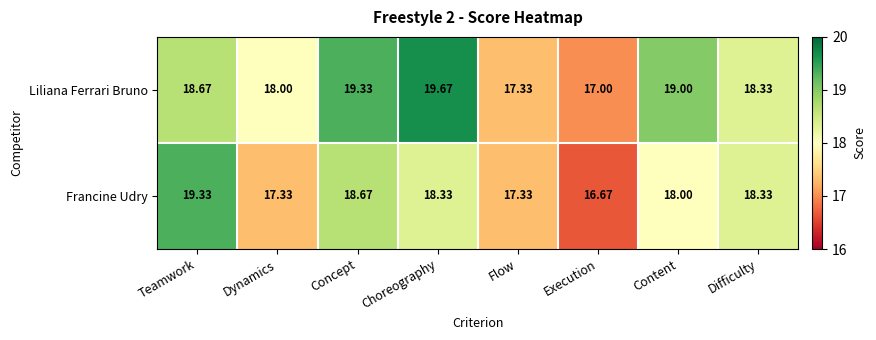

At which category does the chart reach its peak across all series?

Choreography